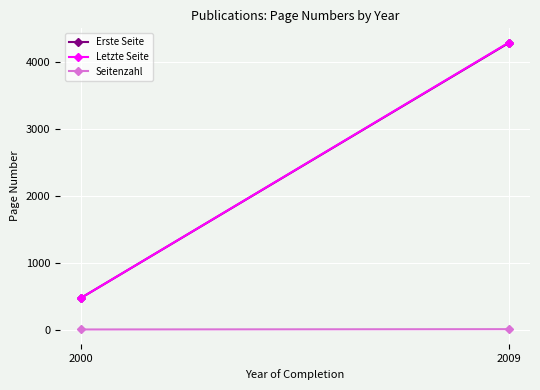

At which category is the sum across all series the highest?

2009